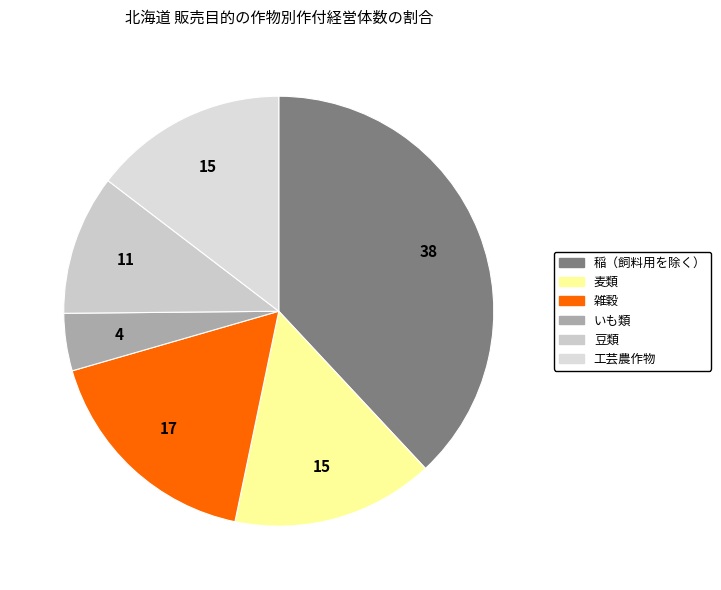

How many slices are in this pie chart?

6